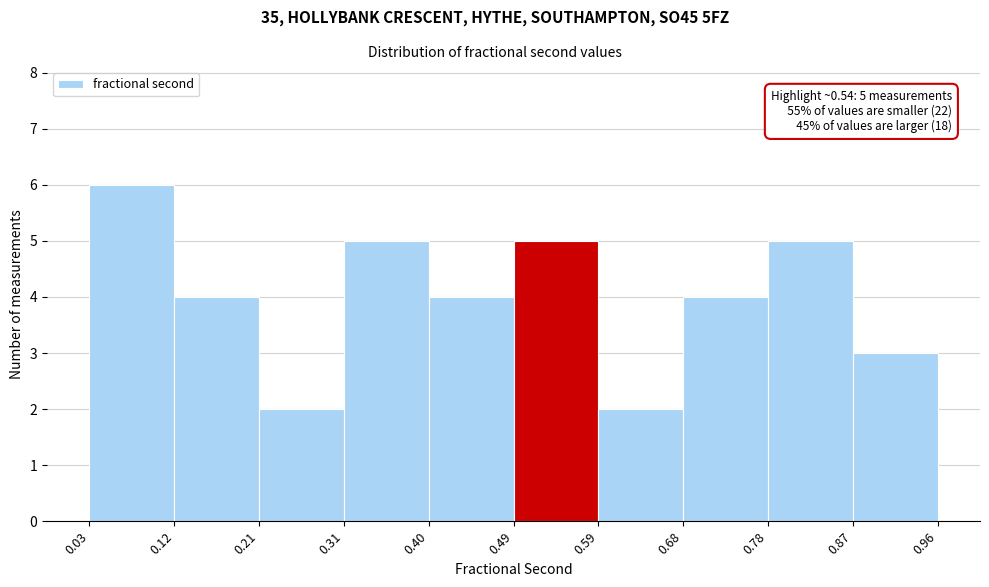

Over which range of the x-axis is the bar tallest?

0.03 to 0.12